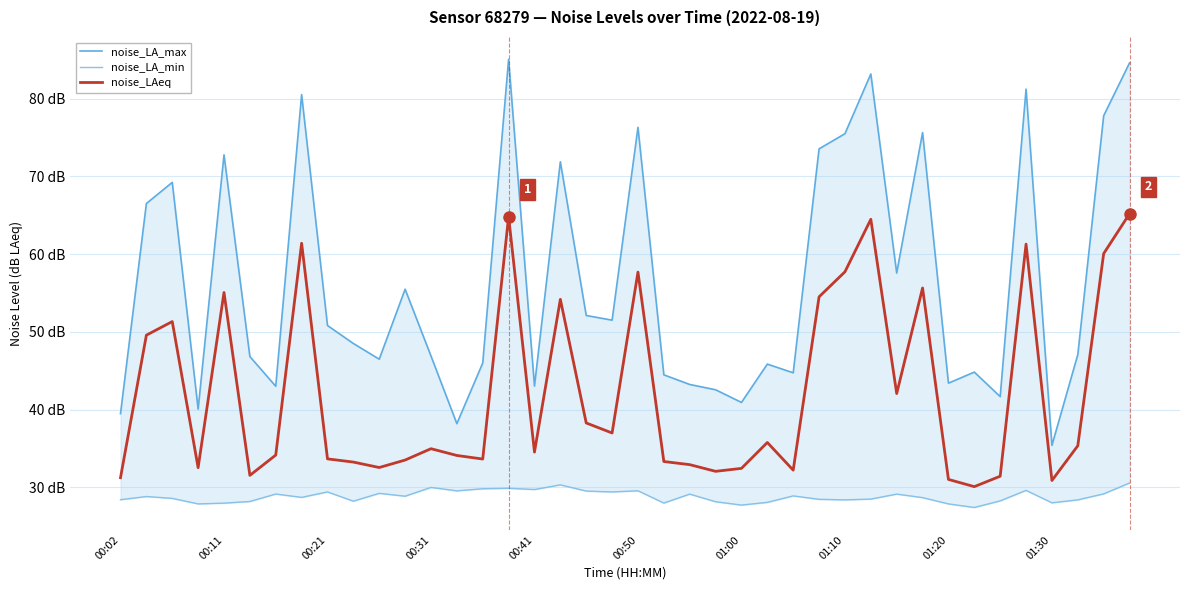

True or false: noise_LA_max has more than 0 interior local peaks.

True